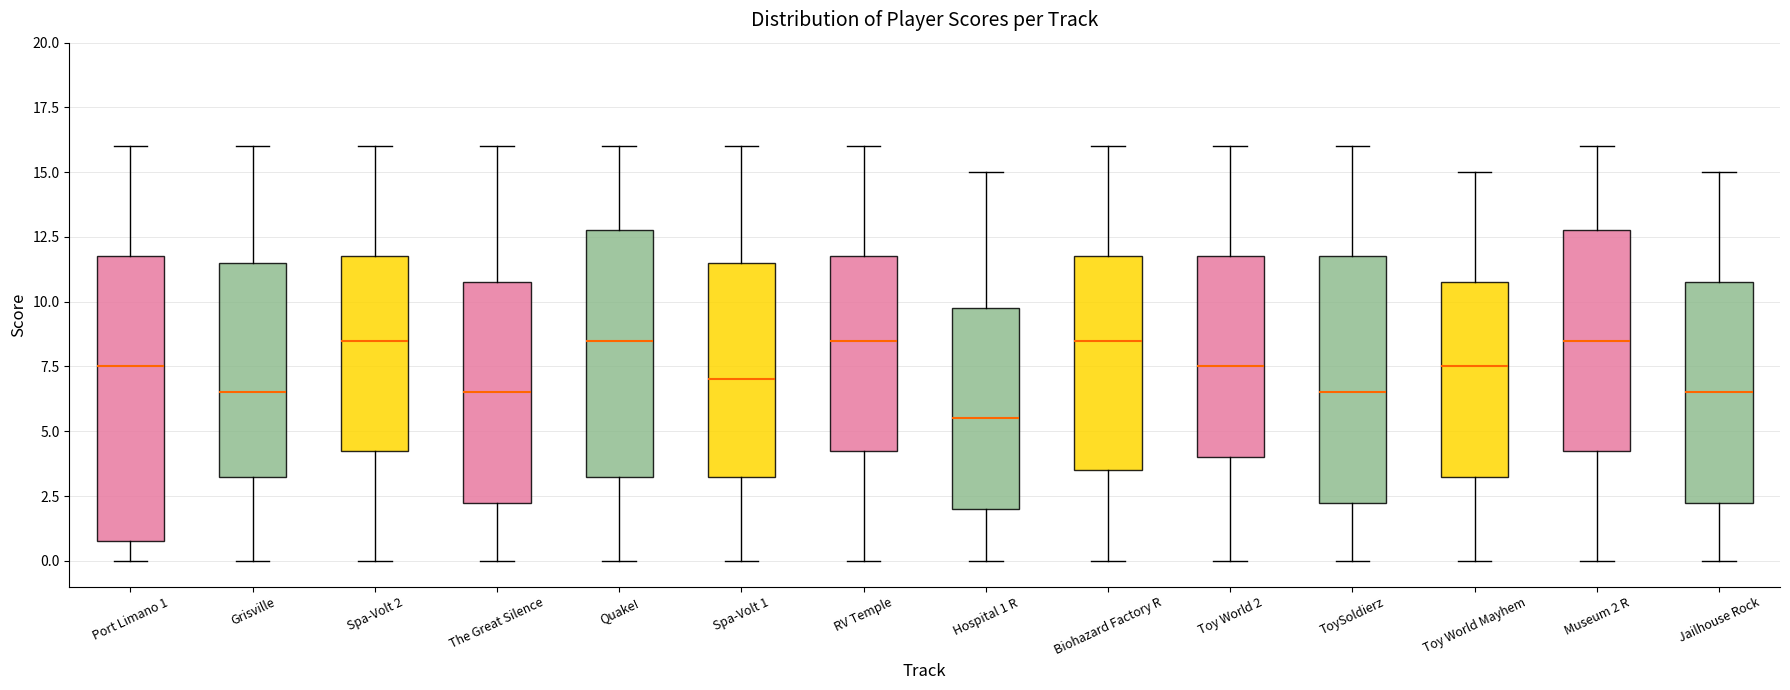

Where does the median line of the box for Port Limano 1 sit on the y-axis? The values are not printed on the chart, so give them approximately, as read against the axis.

7.5